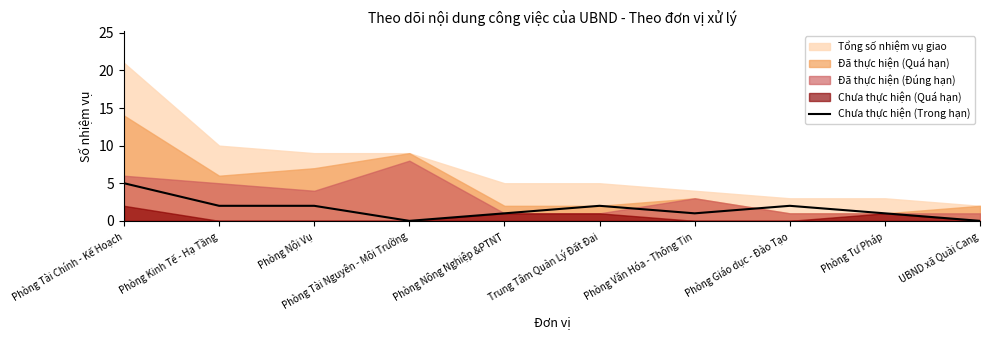

Which has a higher value, Phòng Giáo dục - Đào Tạo or UBND xã Quài Cang?

Phòng Giáo dục - Đào Tạo